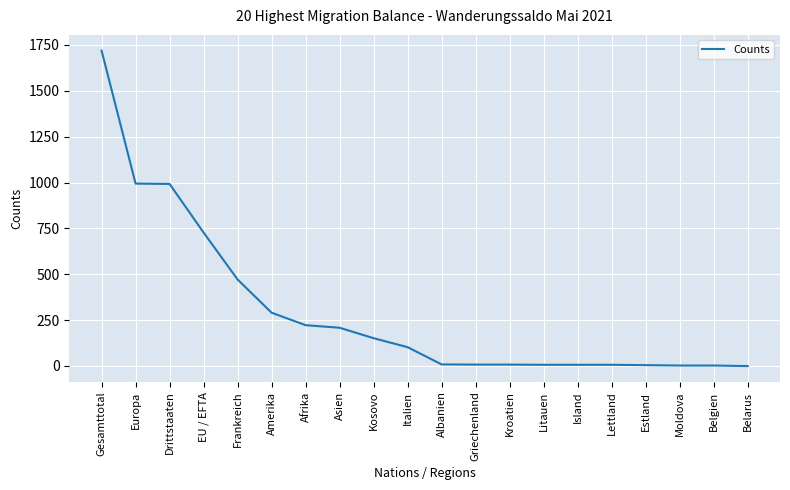

The value at Amerika is 290. True or false?

True